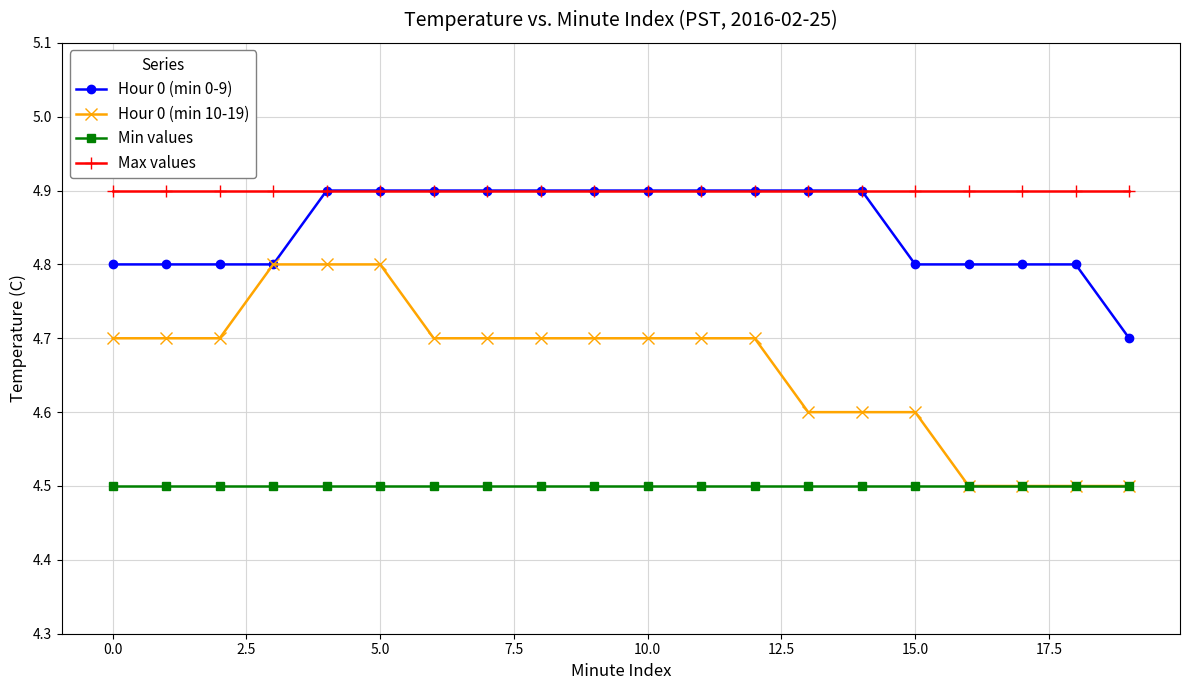

What is the minimum value for Hour 0 (min 10-19)?

4.5